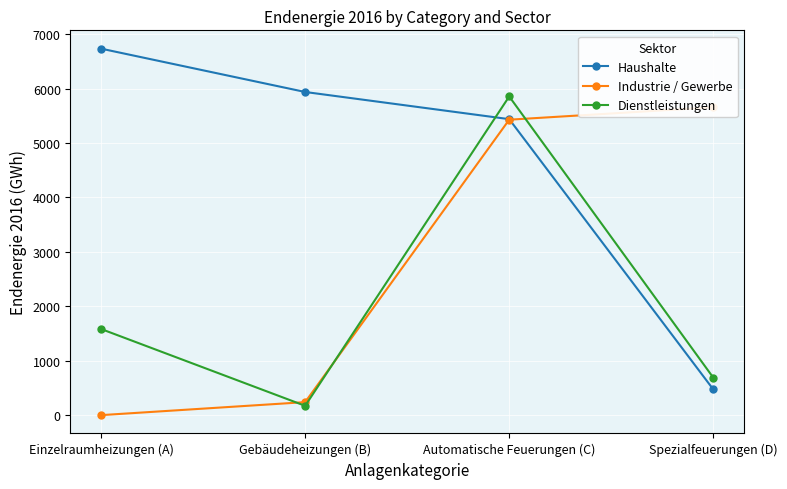

After their last crossing, which series has the higher values: Industrie / Gewerbe or Dienstleistungen?

Industrie / Gewerbe